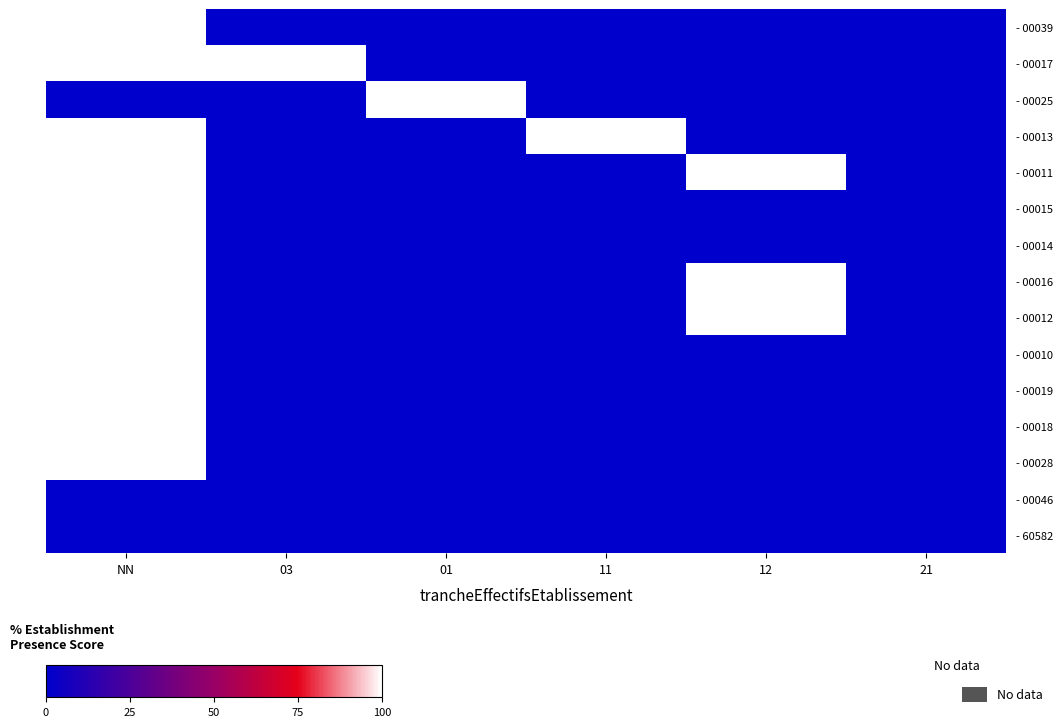

List the series in order of their peak value, highest first.

- 00039, - 00017, - 00025, - 00013, - 00011, - 00015, - 00014, - 00016, - 00012, - 00010, - 00019, - 00018, - 00028, - 00046, - 60582